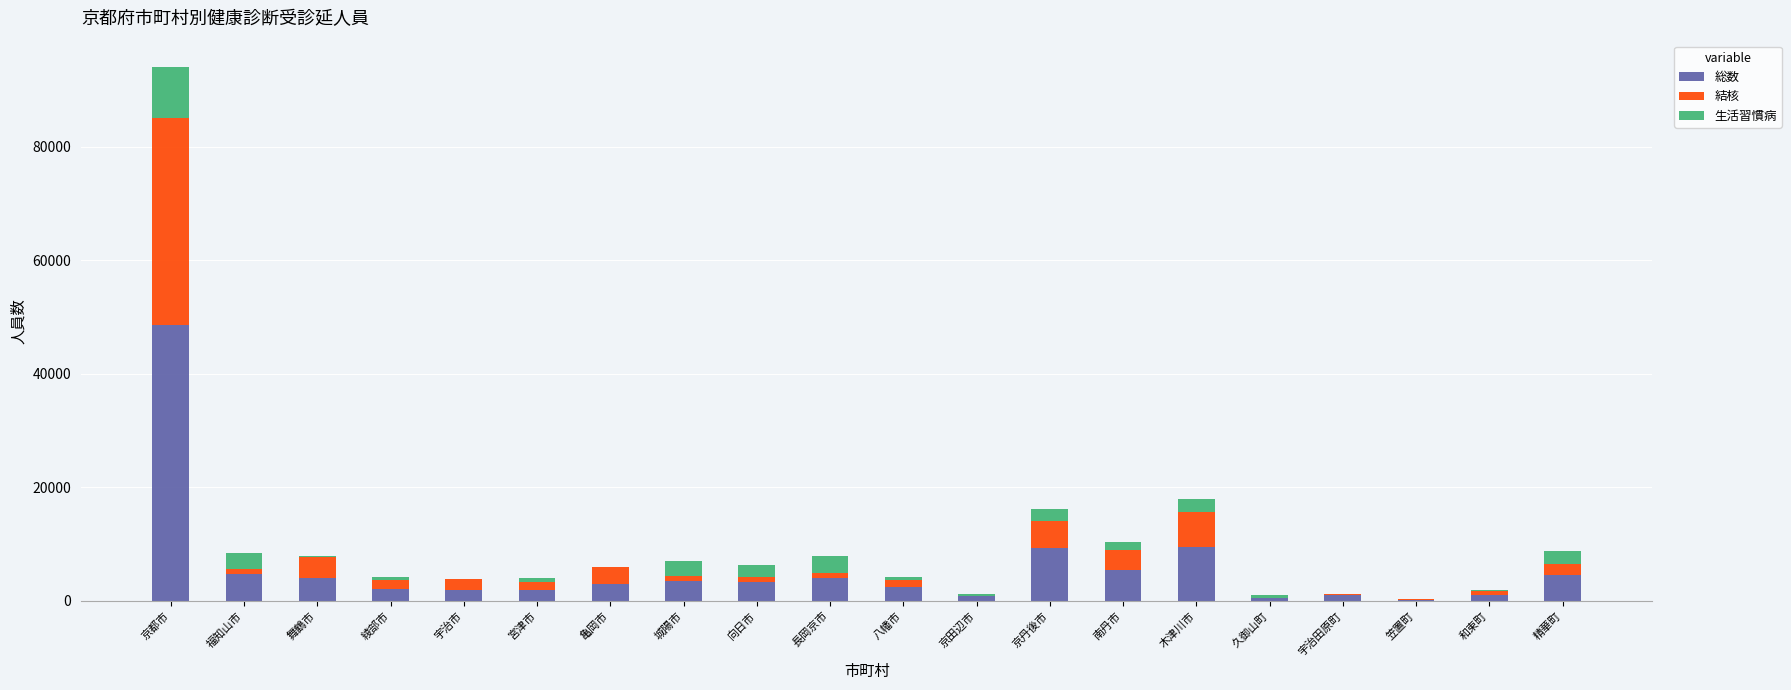

What is the highest value of the 総数 series?

48604